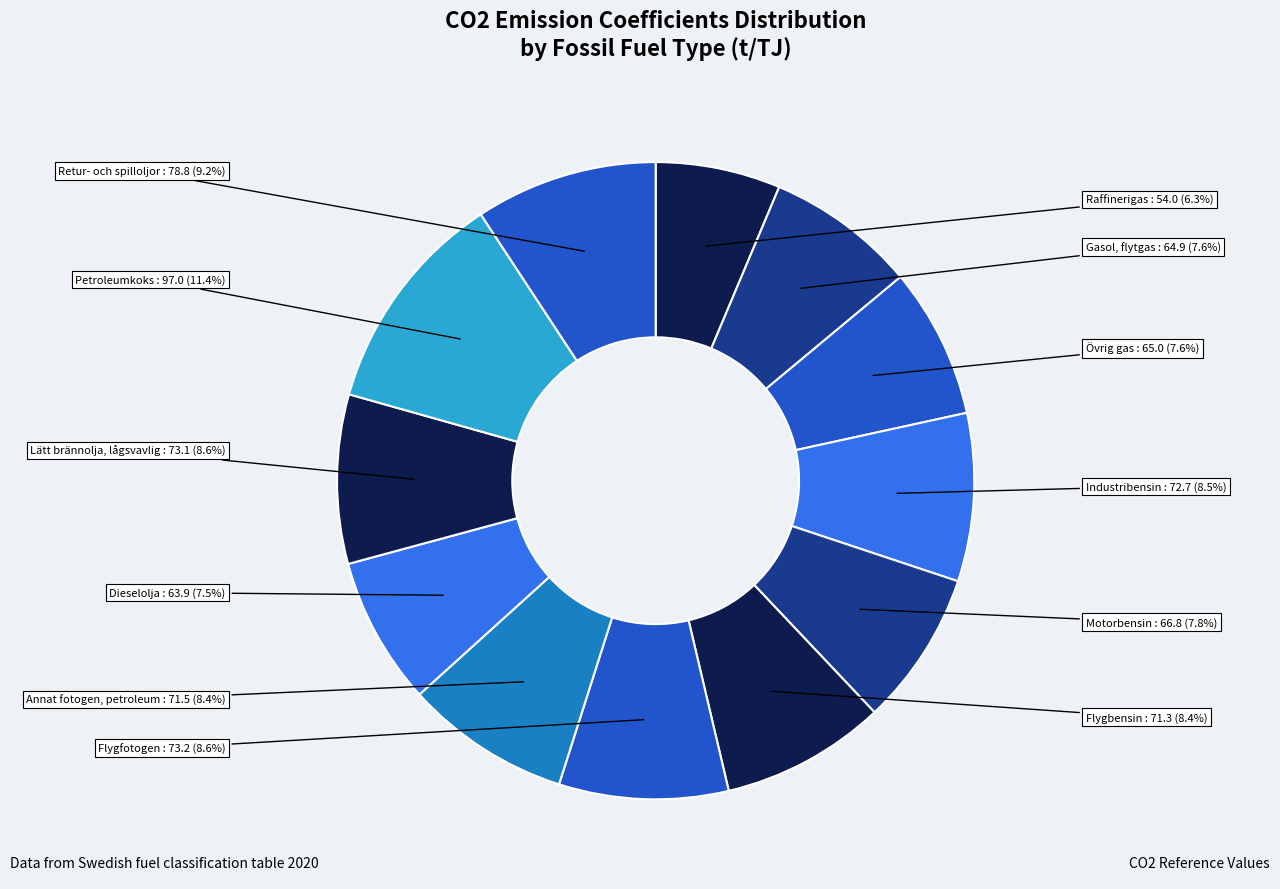

What is the largest slice in the pie chart?

Petroleumkoks